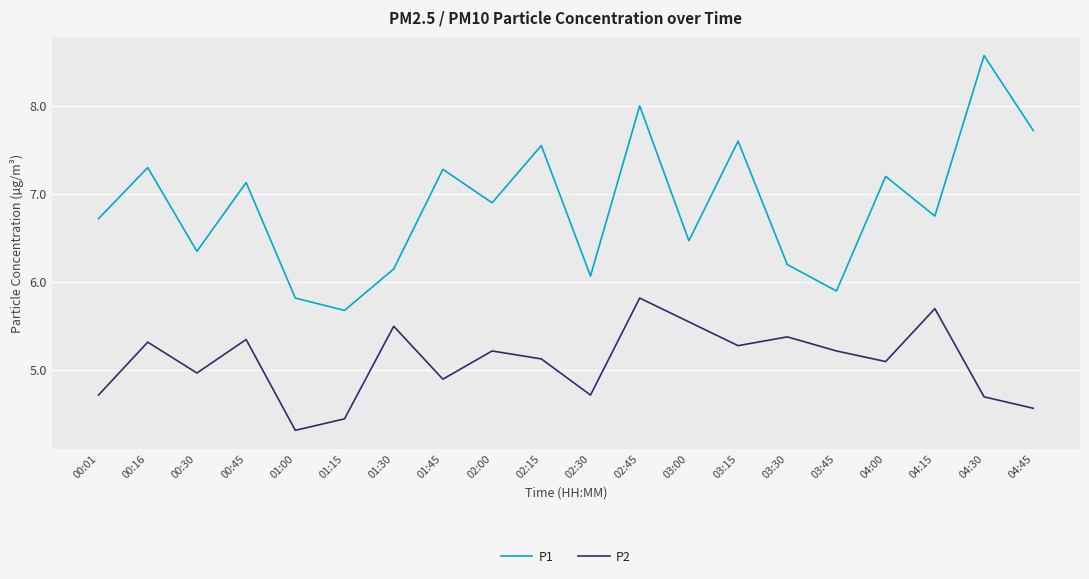

What position from the left is 04:30?

19